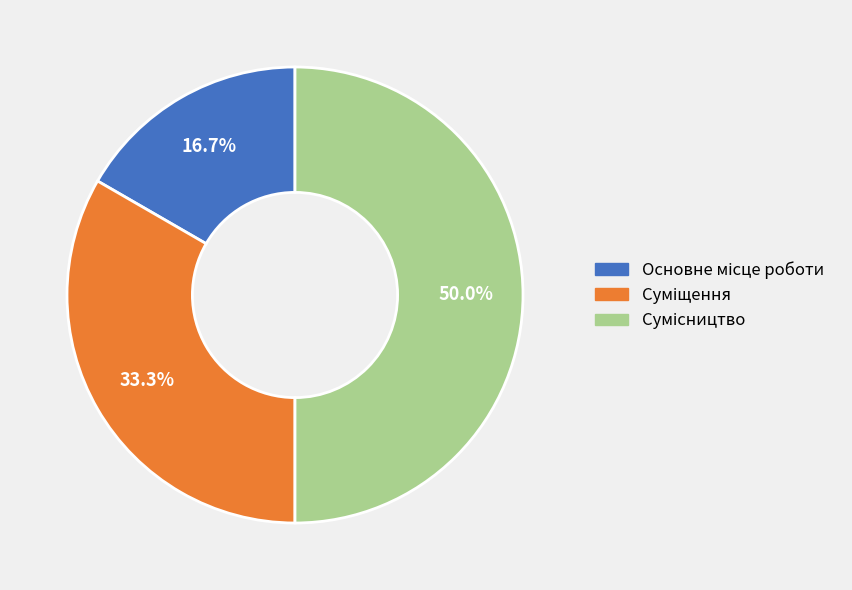

What percentage is the Сумісництво slice, to the nearest percent?

50%